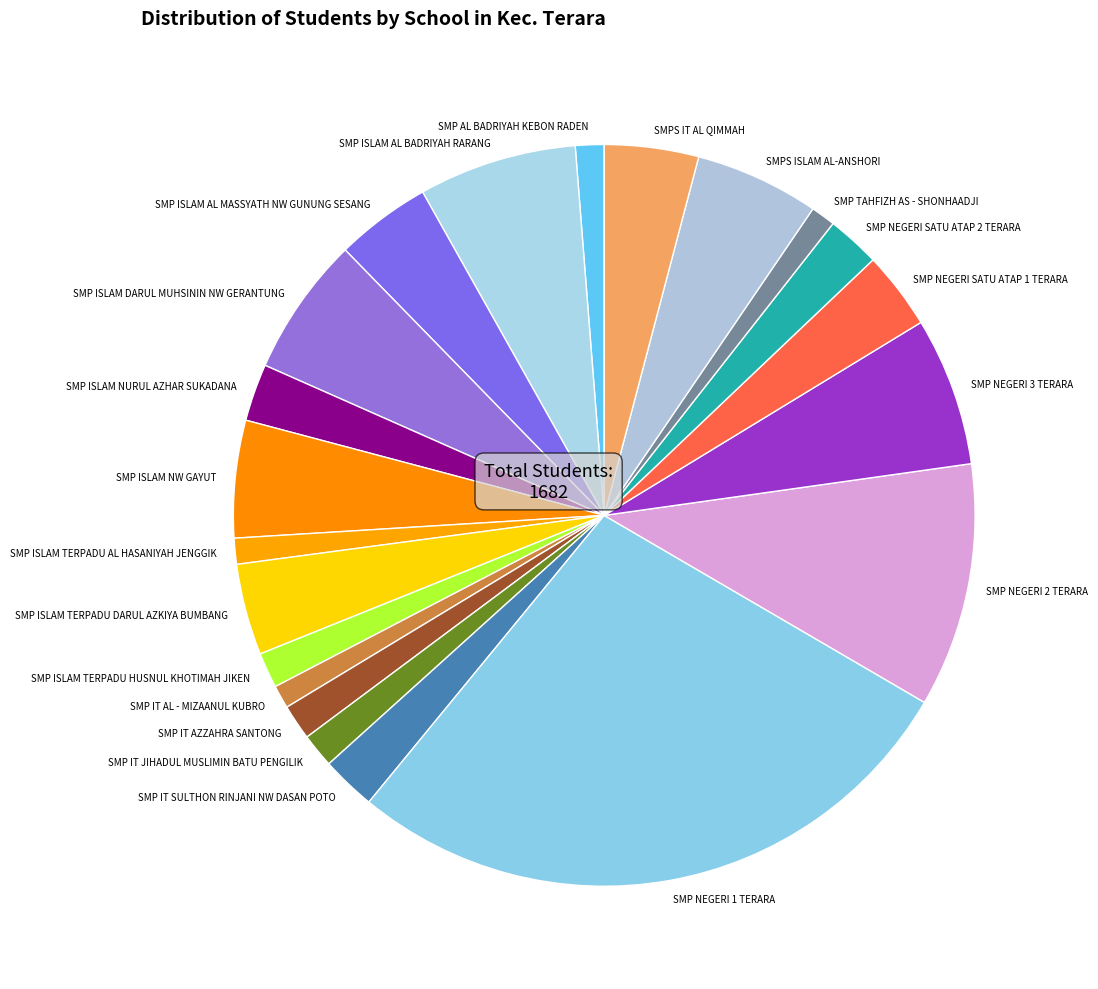

Which category has the biggest portion of the pie?

SMP NEGERI 1 TERARA